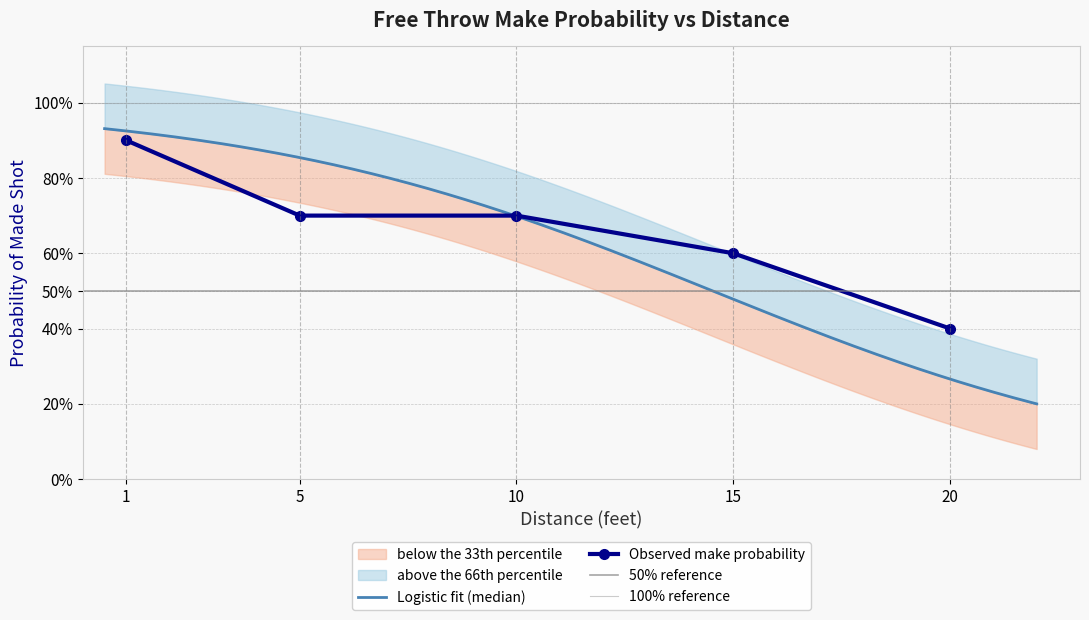

What is the sum of the Logistic fit values at 0 and 4?

1.0